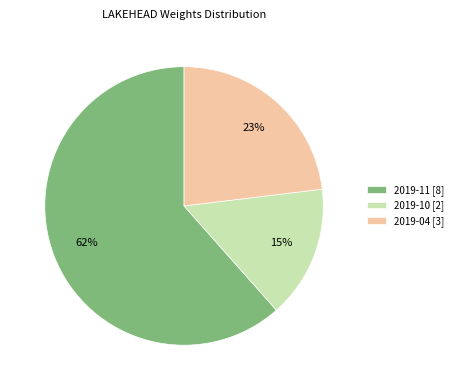

How many segments does this pie chart have?

3